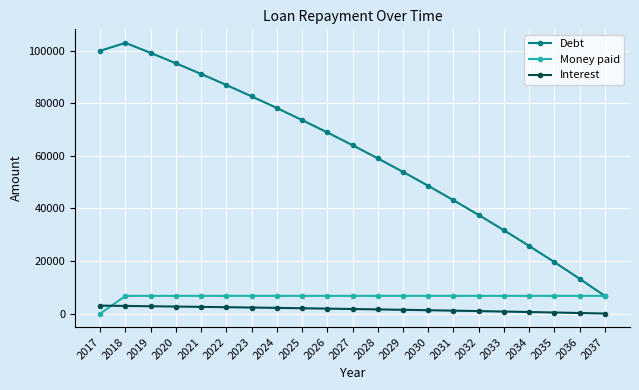

What is the sum of the Interest values at 2037 and 2036?

195.8